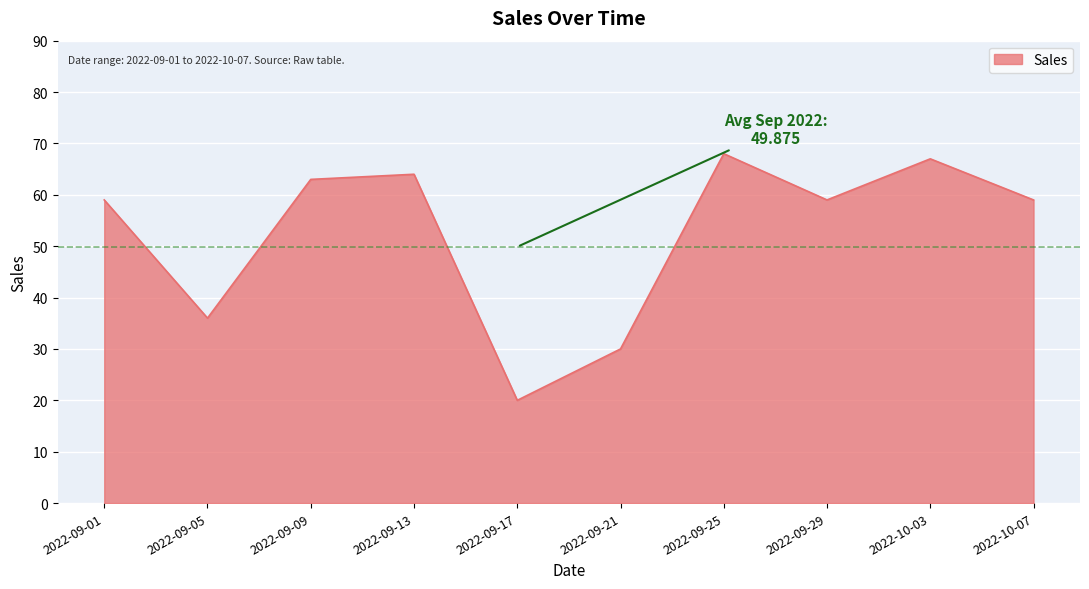

What is the difference between the maximum and minimum values?

48